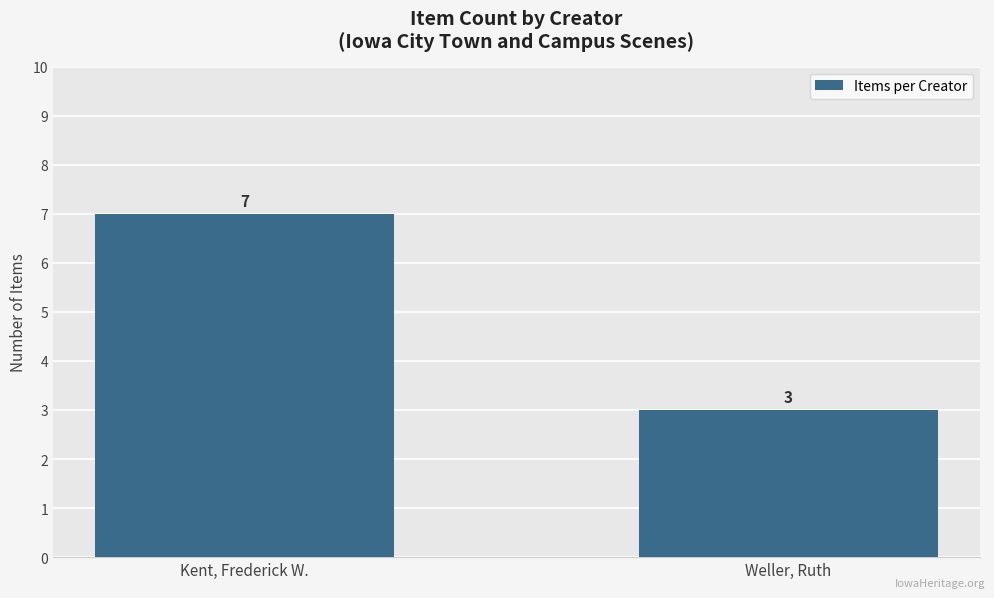

What is the greatest value displayed?

7